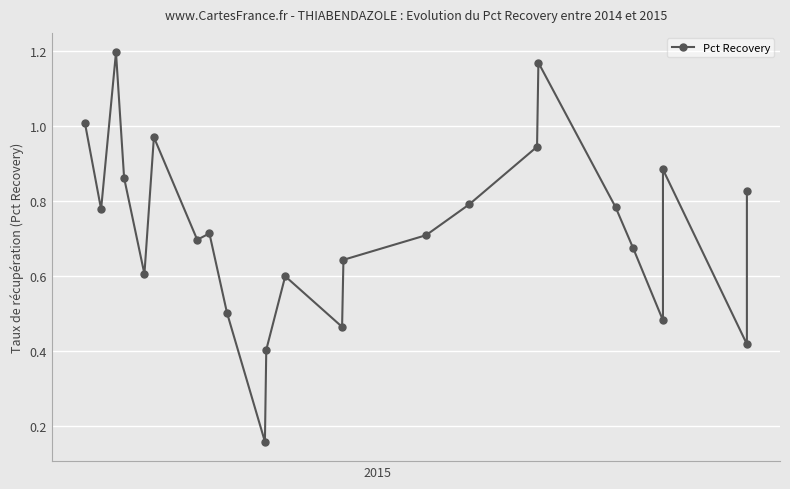

Reading right to left, extract all data points from this chart.

0.8	0.4	0.9	0.5	0.7	0.8	1.2	0.9	0.8	0.7	0.6	0.5	0.6	0.4	0.2	0.5	0.7	0.7	1.0	0.6	0.9	1.2	0.8	1.0